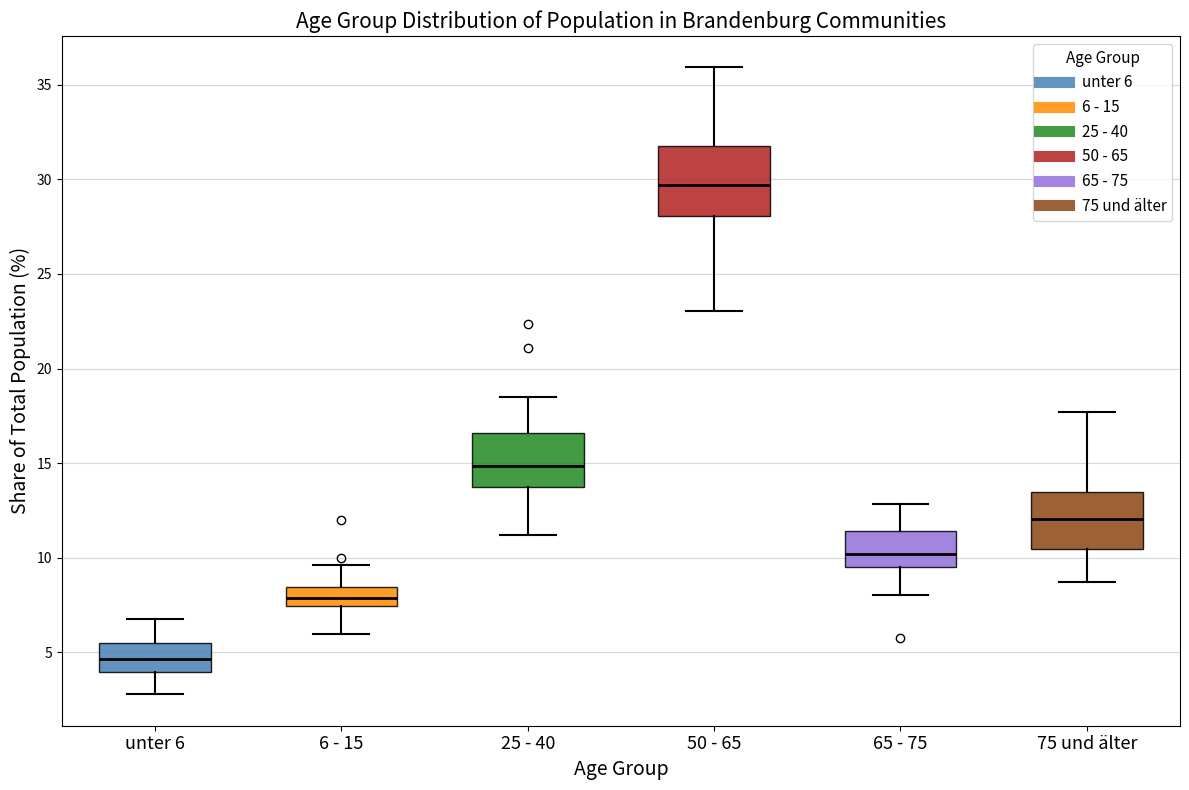

Which box's median line is the highest?

50 - 65